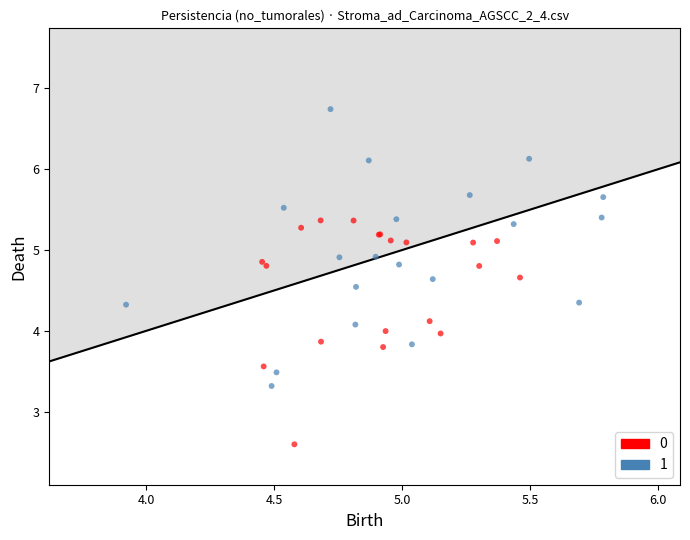

What are all the series names shown in the legend?

0, 1